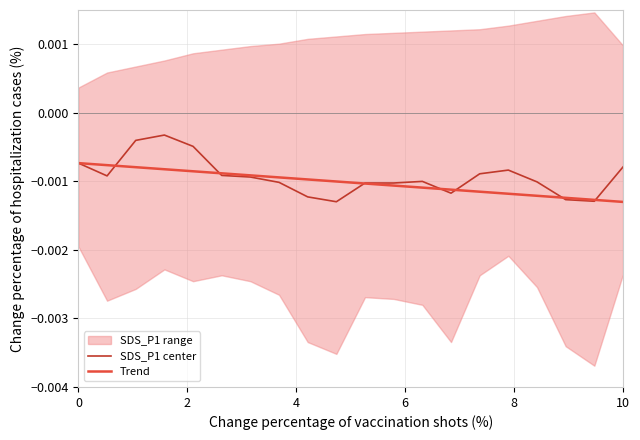

How many times do SDS_P1 center and Trend cross each other?

7